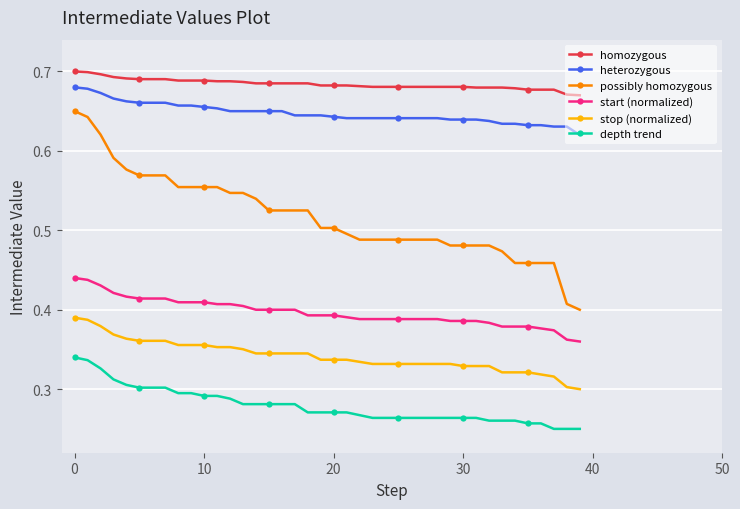

Which series has the largest total across all categories?

homozygous